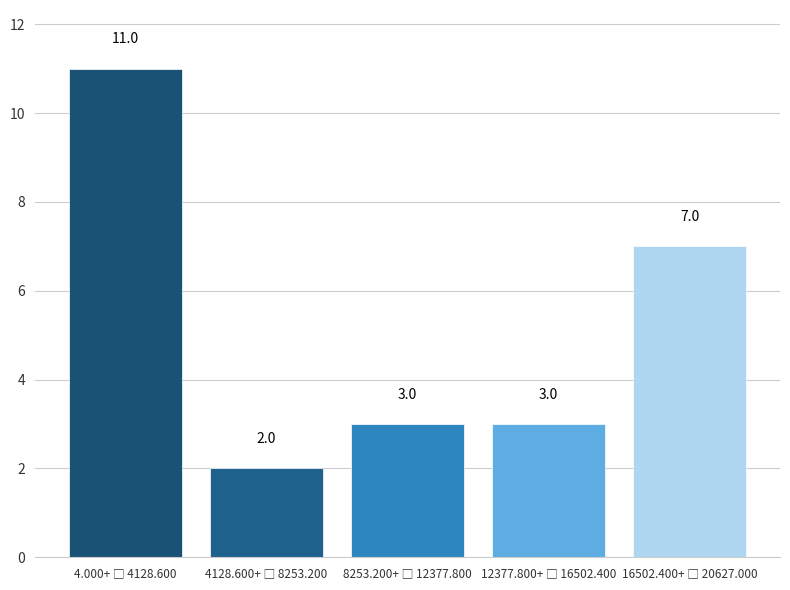

Reading left to right, extract all data points from this chart.

11	2	3	3	7